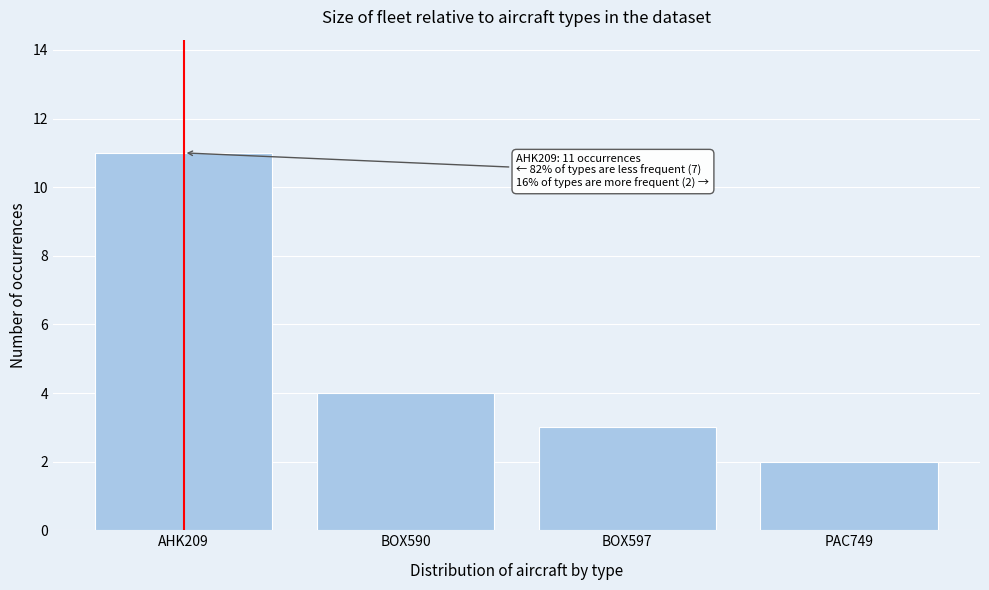

Reading right to left, list all the values displayed in this chart.

PAC749=2	BOX597=3	BOX590=4	AHK209=11